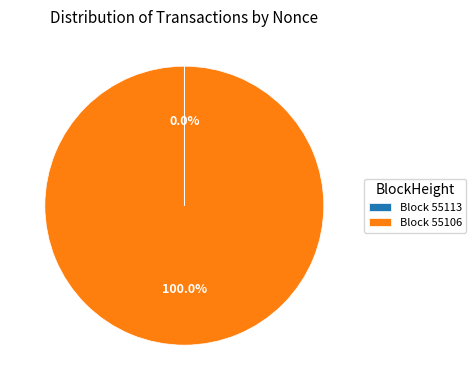

Is there a majority slice in this chart?

Yes